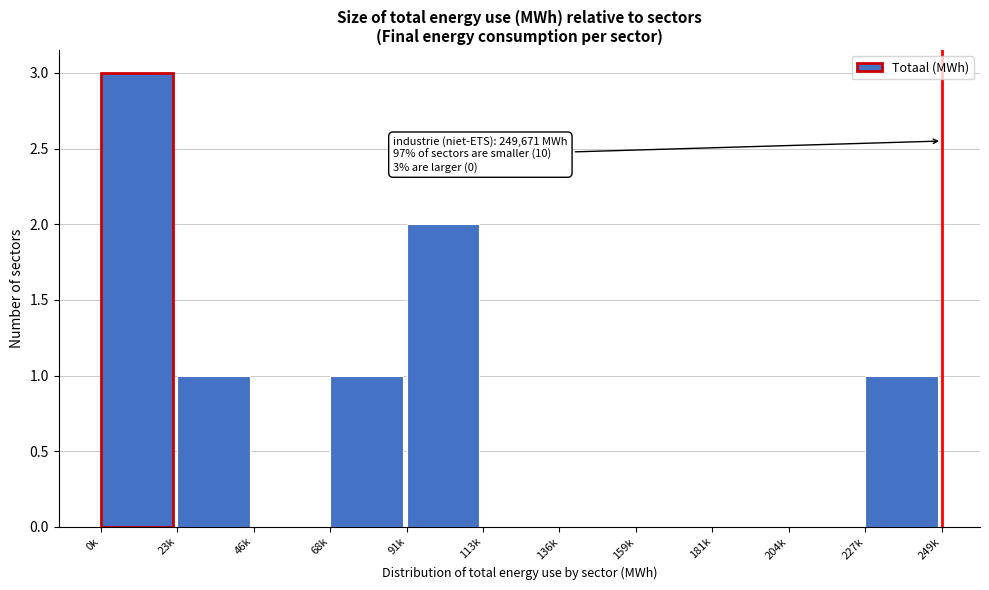

Reading left to right, extract all data points from this chart.

0k=3	23k=1	46k=0	68k=1	91k=2	113k=0	136k=0	159k=0	181k=0	204k=0	227k=1